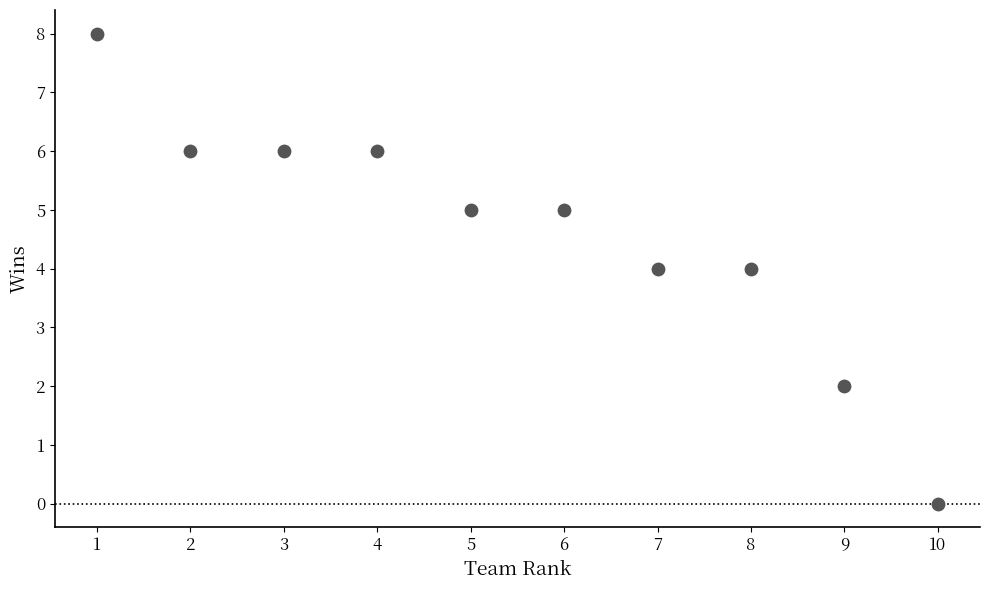

What is the average X value?

6